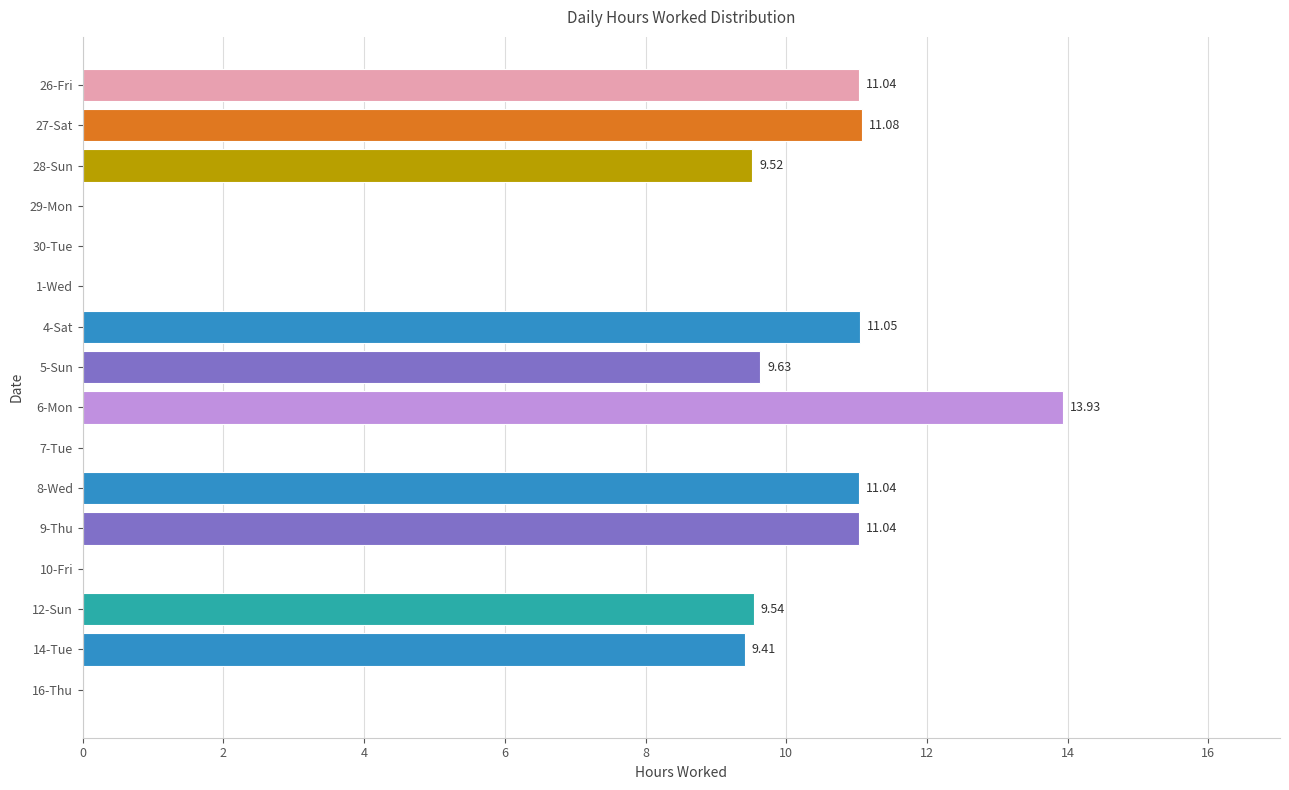

What is the sum of the values at 8-Wed and 4-Sat?

22.1